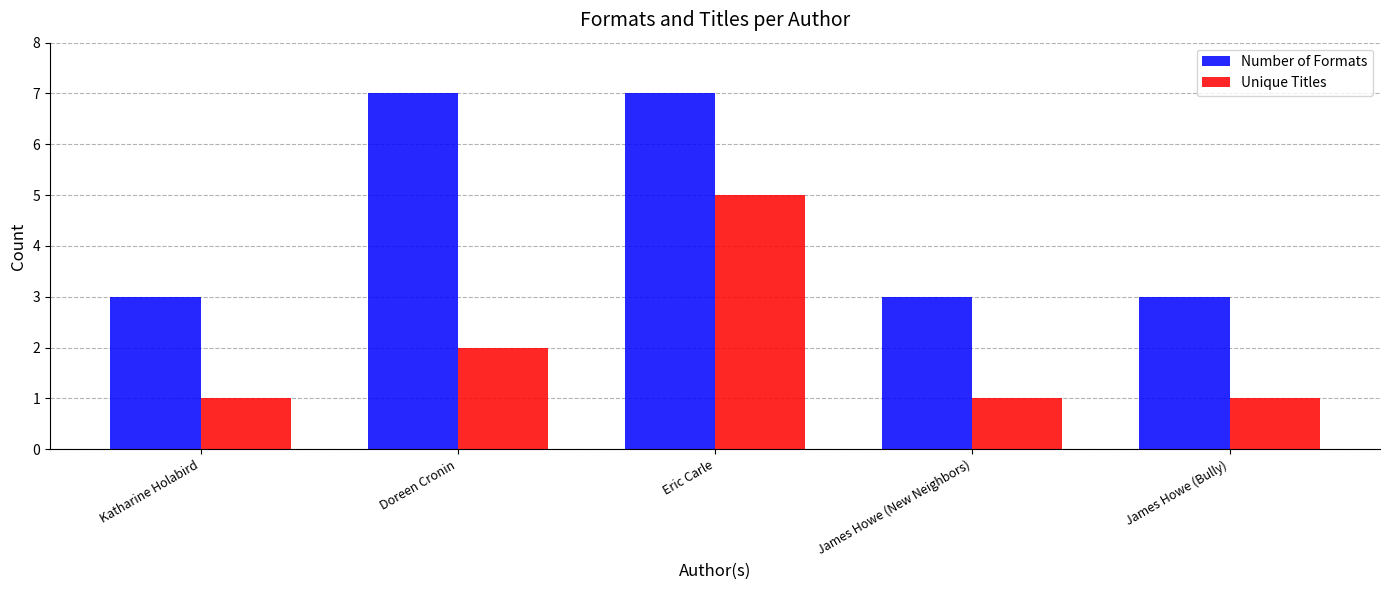

What is the highest value of the Unique Titles series?

5